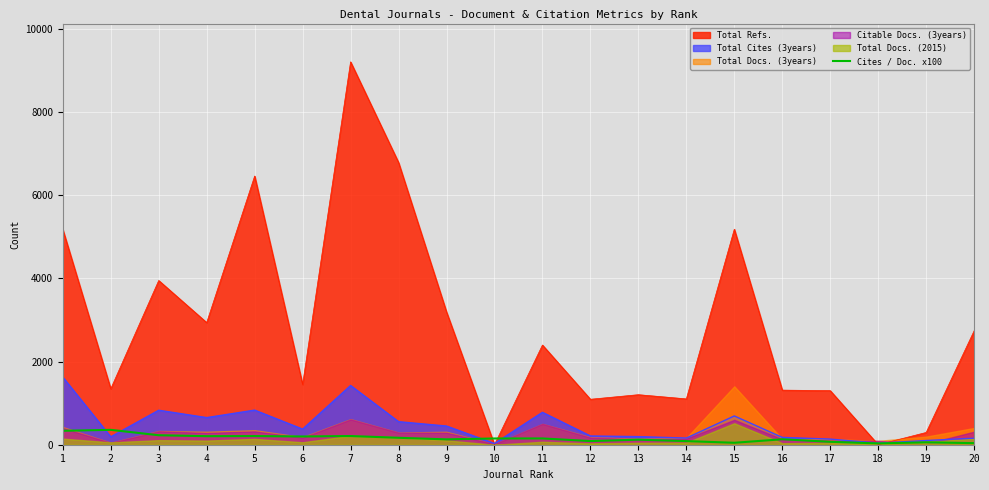

The value of Total Cites (3years) at 7 is 1925. True or false?

False